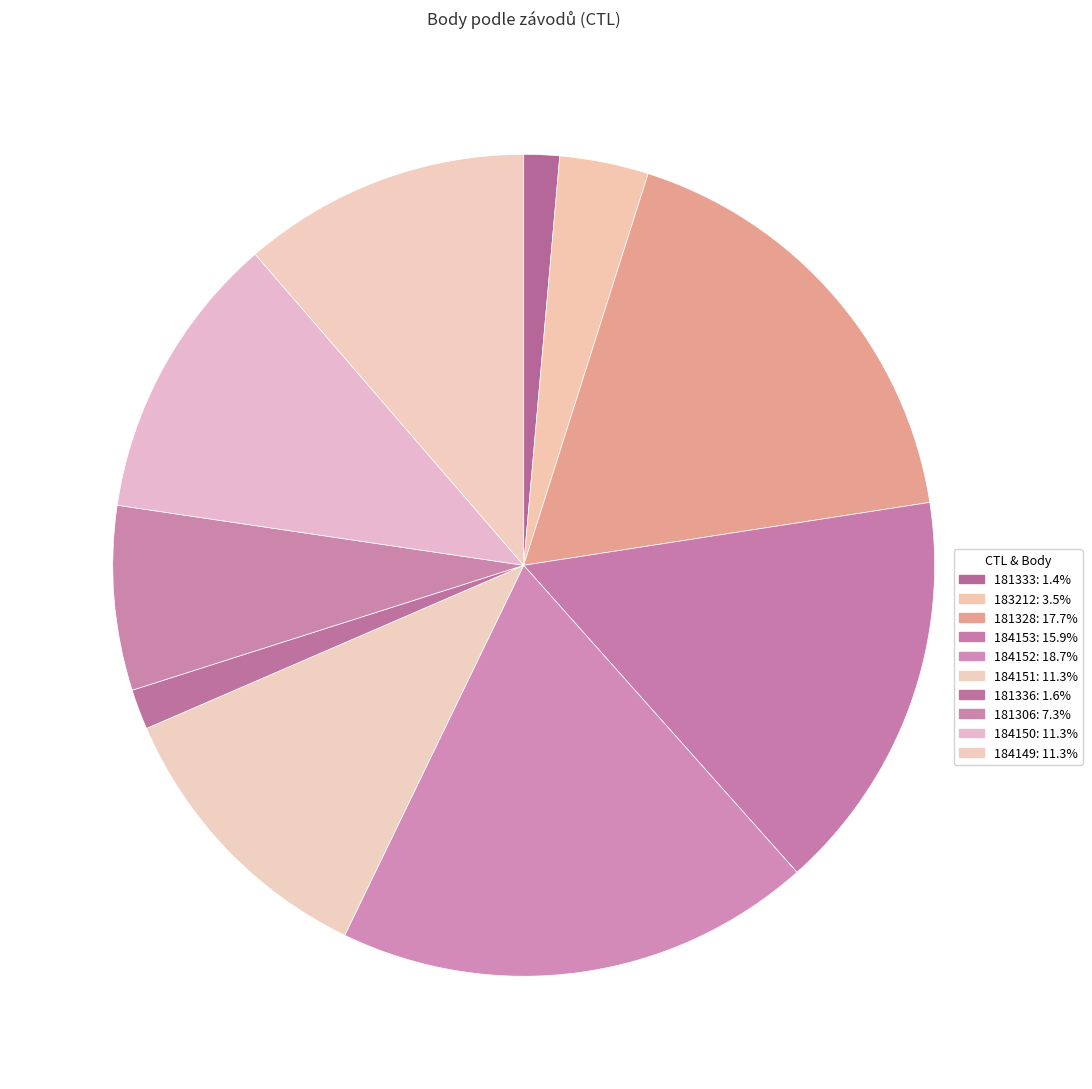

Count the number of slices in the pie.

10